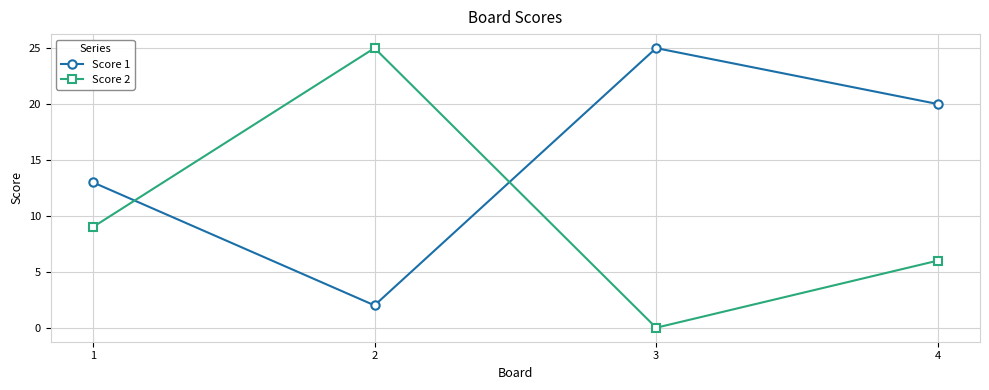

Which category has the lowest value in the Score 1 series?

2